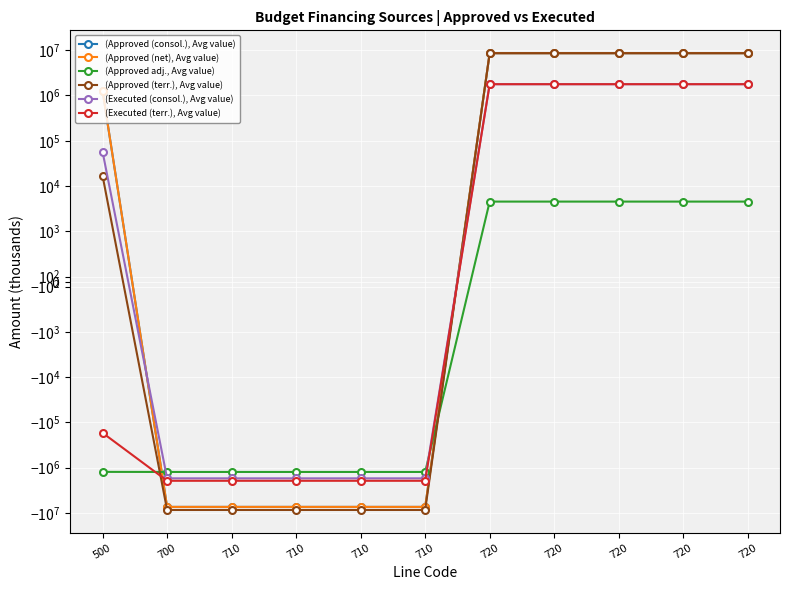

Which series has the largest total across all categories?

(Approved (consol.), Avg value)